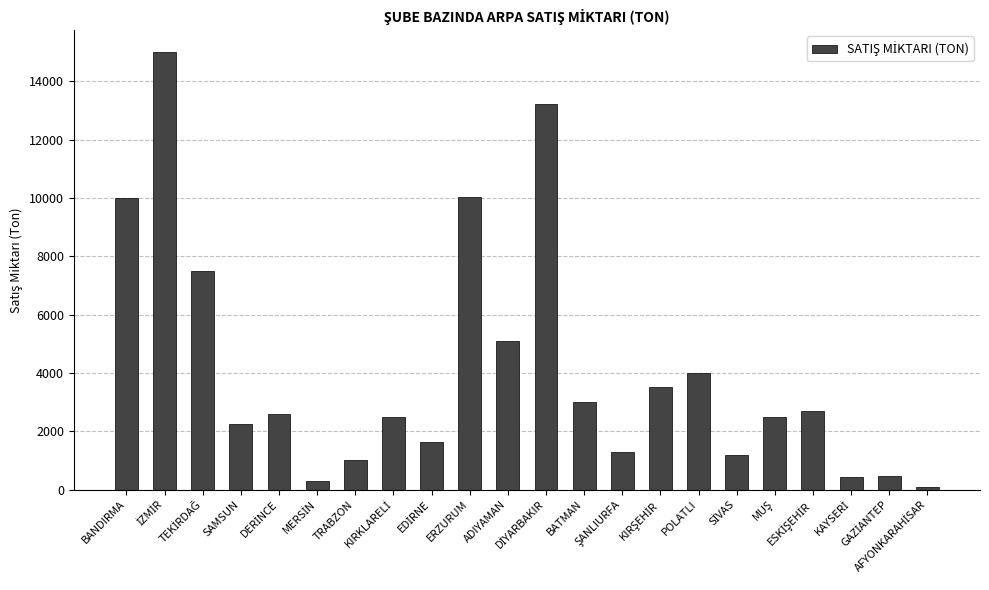

Where does the data first go above 2600?

BANDIRMA